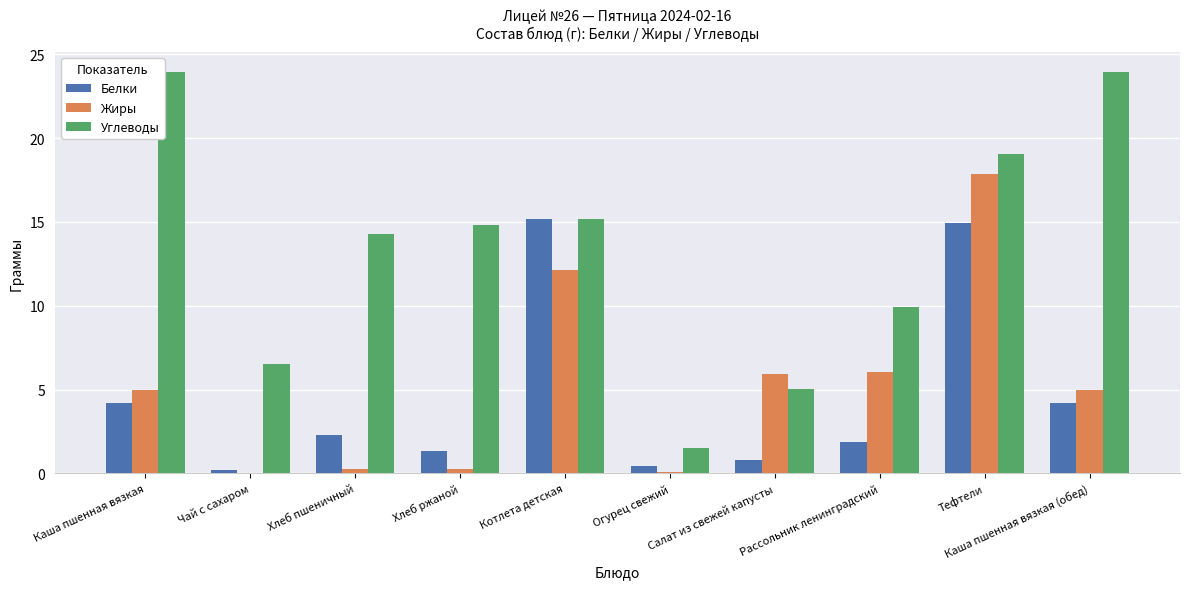

True or false: Белки has a value of 14.9 at Тефтели.

True